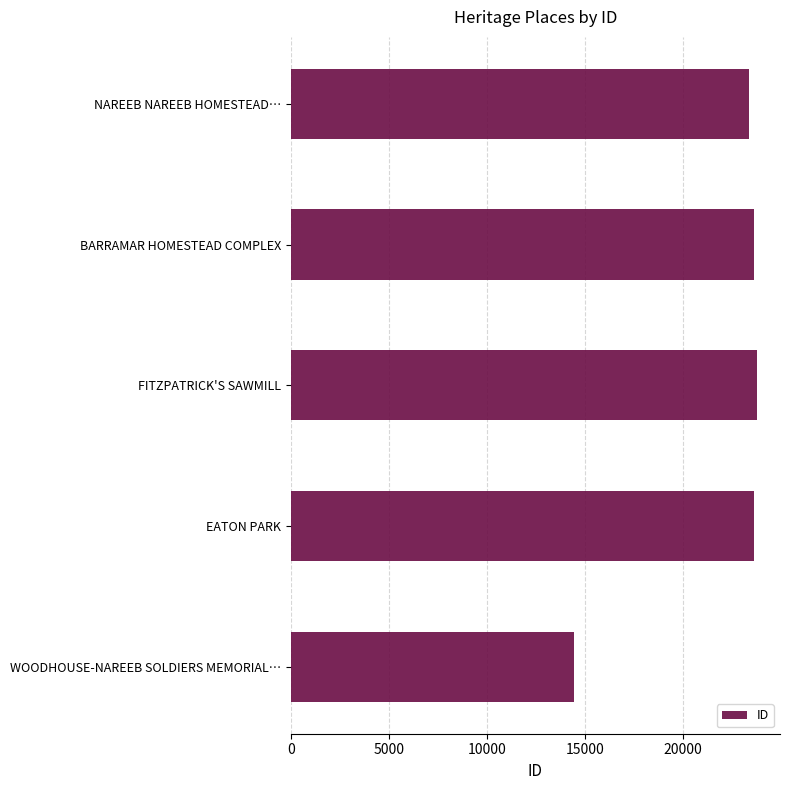

True or false: the data shows 40574 at FITZPATRICK'S SAWMILL.

False